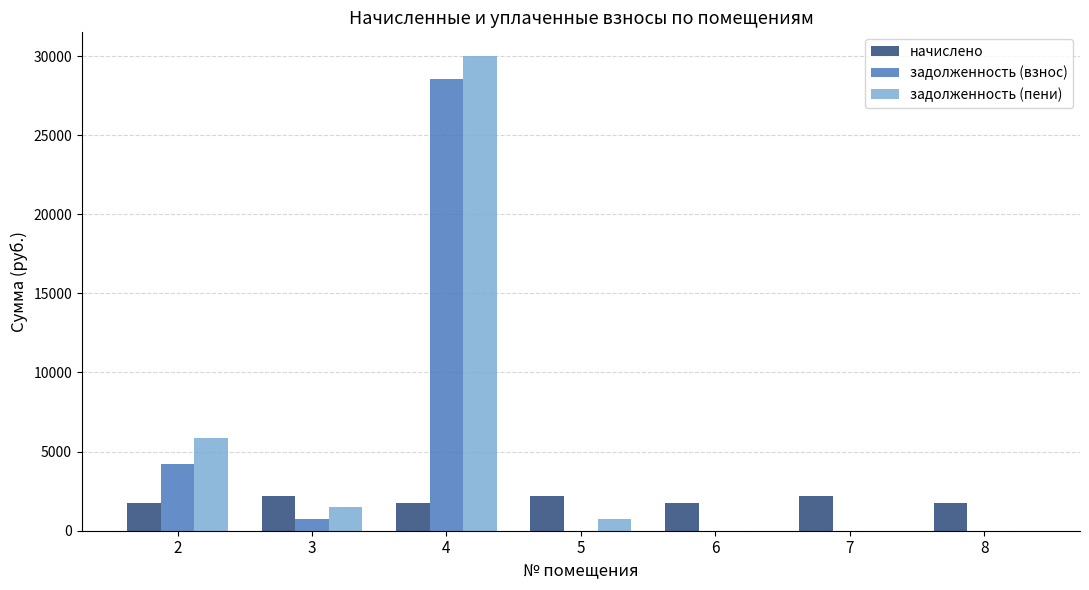

What is the sum of all задолженность (пени) values?

38072.4